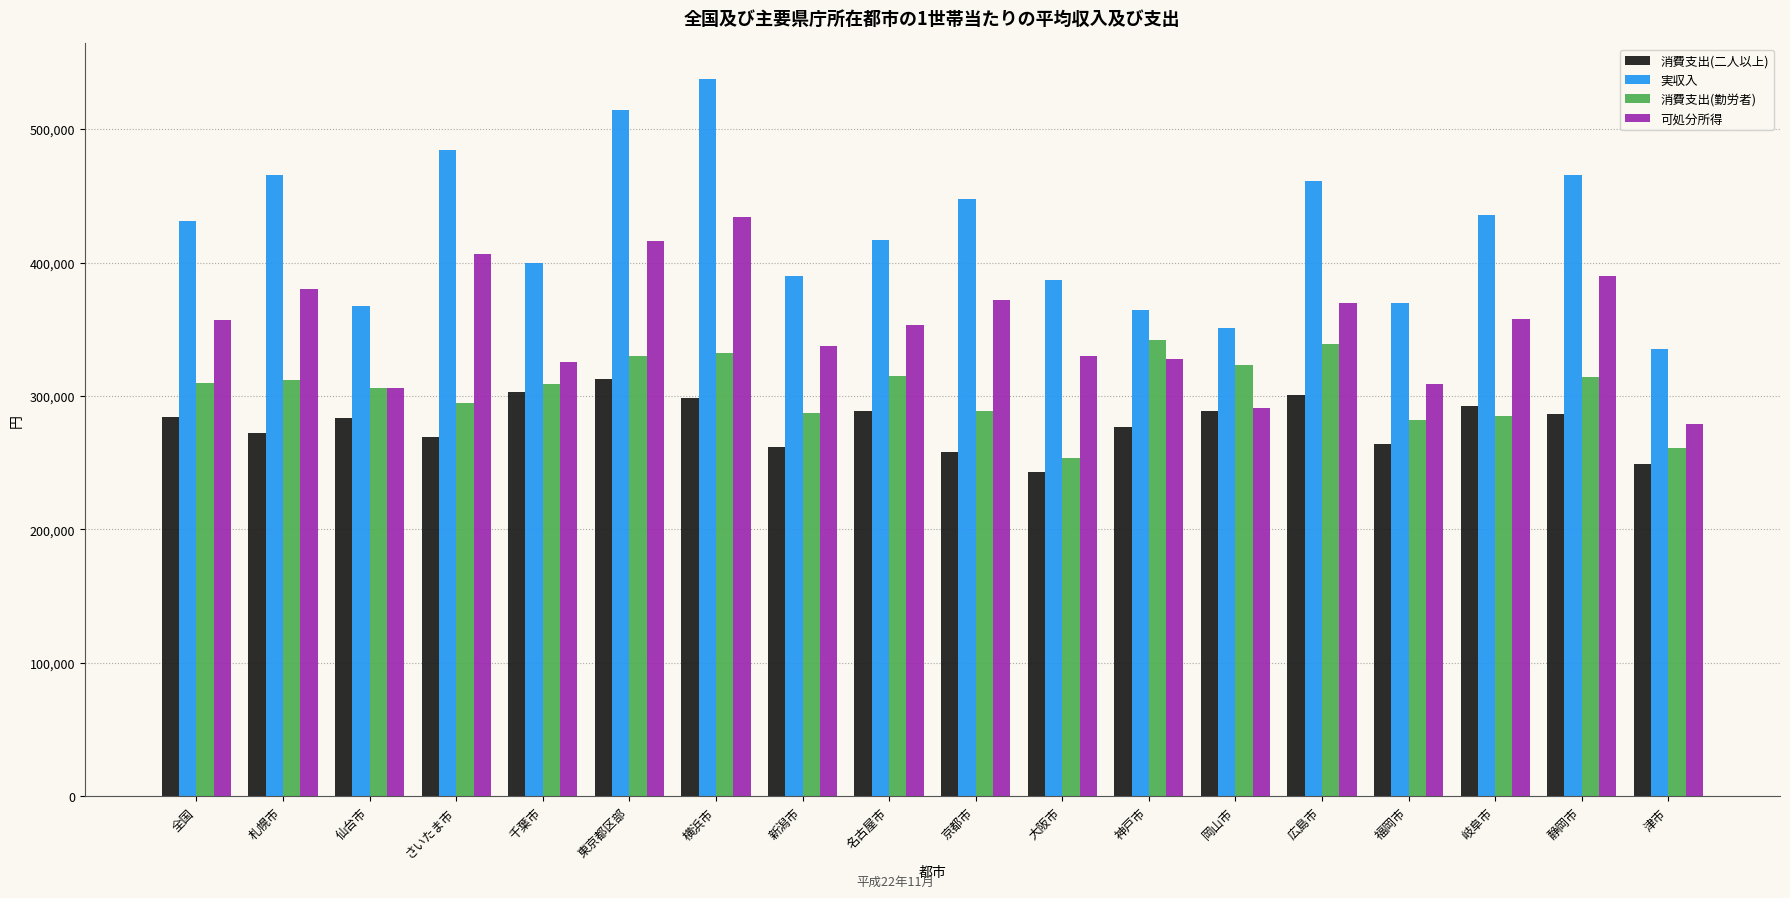

What position from the left is 岐阜市?

16